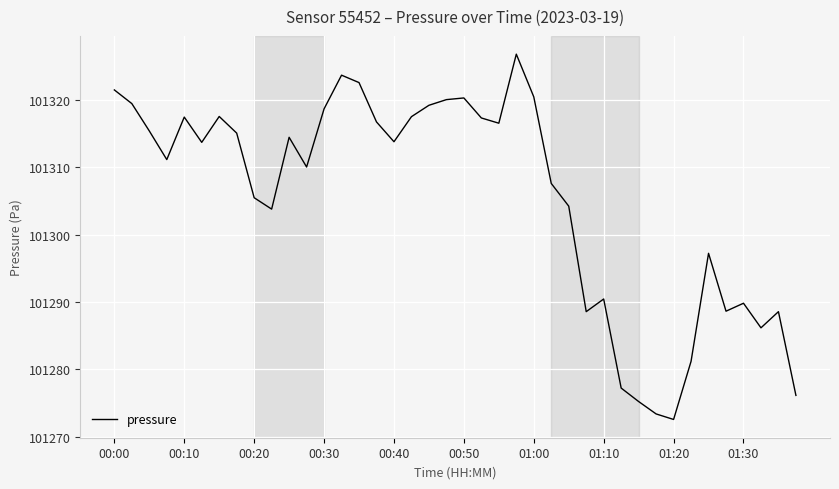

How many interior local valleys (lower than both neighbors) does the data have?

10